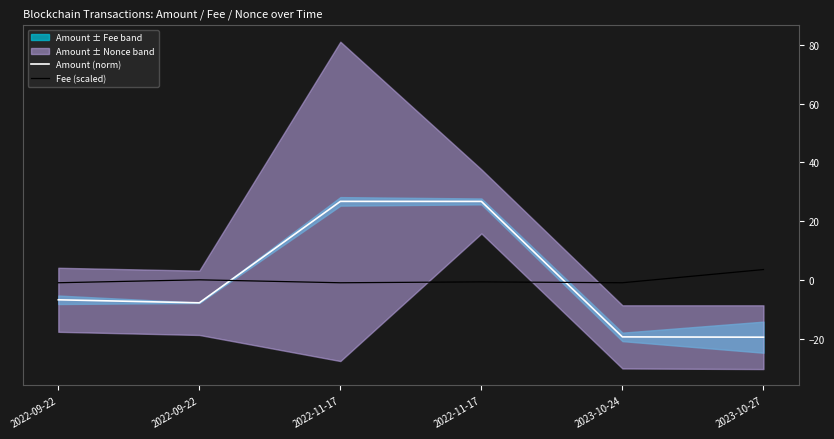

Is it true that Amount (norm) equals -19.5 at 2023-10-27?

True